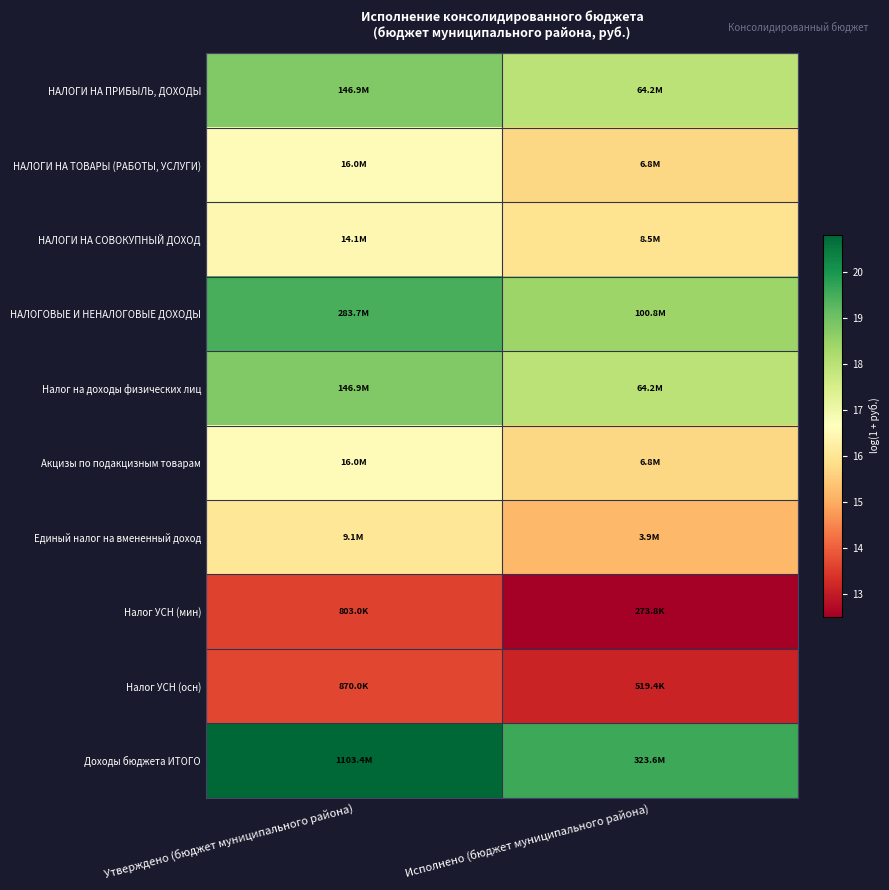

Reading right to left, what are all the values shown in this chart?

НАЛОГИ НА ПРИБЫЛЬ, ДОХОДЫ: Исполнено (бюджет муниципального района)=18.0	Утверждено (бюджет муниципального района)=18.8
НАЛОГИ НА ТОВАРЫ (РАБОТЫ, УСЛУГИ): Исполнено (бюджет муниципального района)=15.7	Утверждено (бюджет муниципального района)=16.6
НАЛОГИ НА СОВОКУПНЫЙ ДОХОД: Исполнено (бюджет муниципального района)=16.0	Утверждено (бюджет муниципального района)=16.5
НАЛОГОВЫЕ И НЕНАЛОГОВЫЕ ДОХОДЫ: Исполнено (бюджет муниципального района)=18.4	Утверждено (бюджет муниципального района)=19.5
Налог на доходы физических лиц: Исполнено (бюджет муниципального района)=18.0	Утверждено (бюджет муниципального района)=18.8
Акцизы по подакцизным товарам: Исполнено (бюджет муниципального района)=15.7	Утверждено (бюджет муниципального района)=16.6
Единый налог на вмененный доход: Исполнено (бюджет муниципального района)=15.2	Утверждено (бюджет муниципального района)=16.0
Налог УСН (мин): Исполнено (бюджет муниципального района)=12.5	Утверждено (бюджет муниципального района)=13.6
Налог УСН (осн): Исполнено (бюджет муниципального района)=13.2	Утверждено (бюджет муниципального района)=13.7
Доходы бюджета ИТОГО: Исполнено (бюджет муниципального района)=19.6	Утверждено (бюджет муниципального района)=20.8